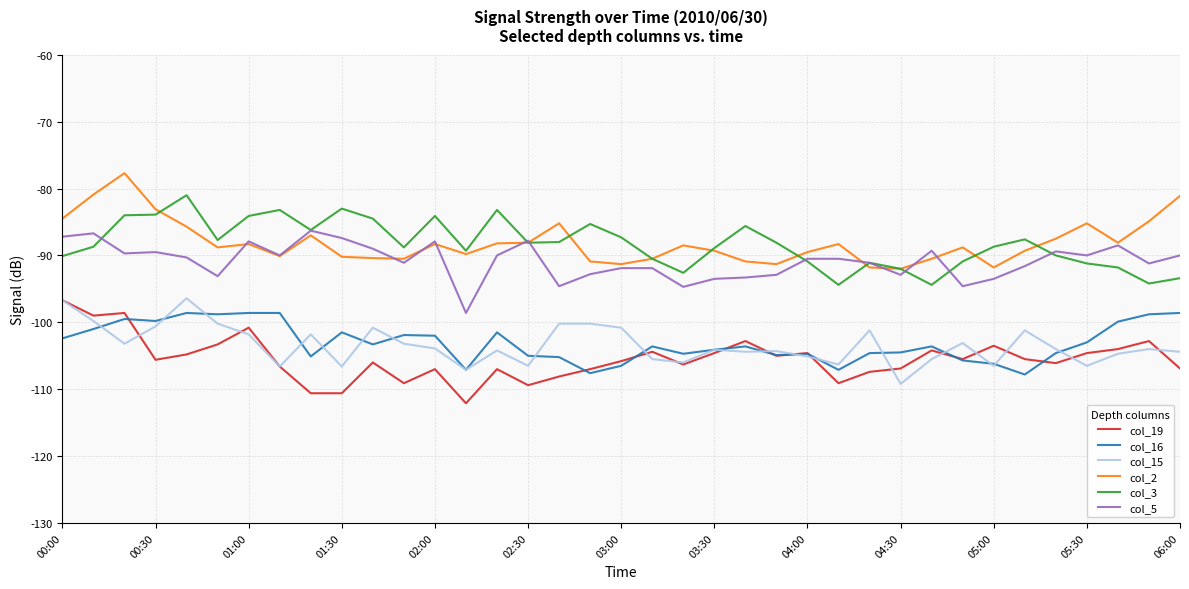

In col_19, how many points are higher than both neighbors (excluding endpoints)?

11